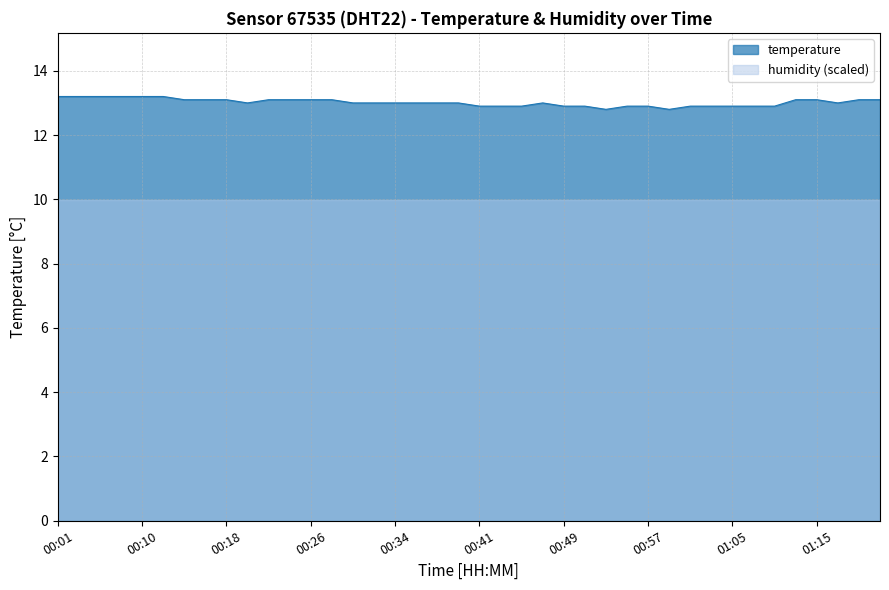

List the labels in order of value, largest first.

00:01, 00:03, 00:05, 00:07, 00:10, 00:12, 00:14, 00:16, 00:18, 00:22, 00:24, 00:26, 00:28, 01:12, 01:15, 01:22, 01:26, 00:20, 00:30, 00:32, 00:34, 00:36, 00:38, 00:40, 00:47, 01:18, 00:41, 00:43, 00:45, 00:49, 00:51, 00:55, 00:57, 01:01, 01:03, 01:05, 01:07, 01:09, 00:53, 00:59